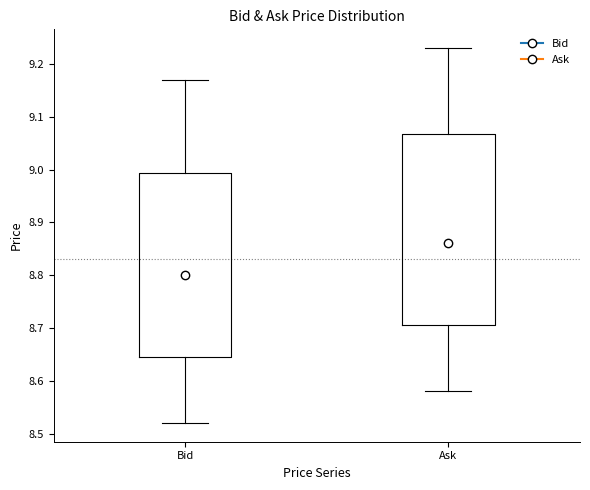

Which box is the tallest, from its lower edge to its upper edge?

Ask